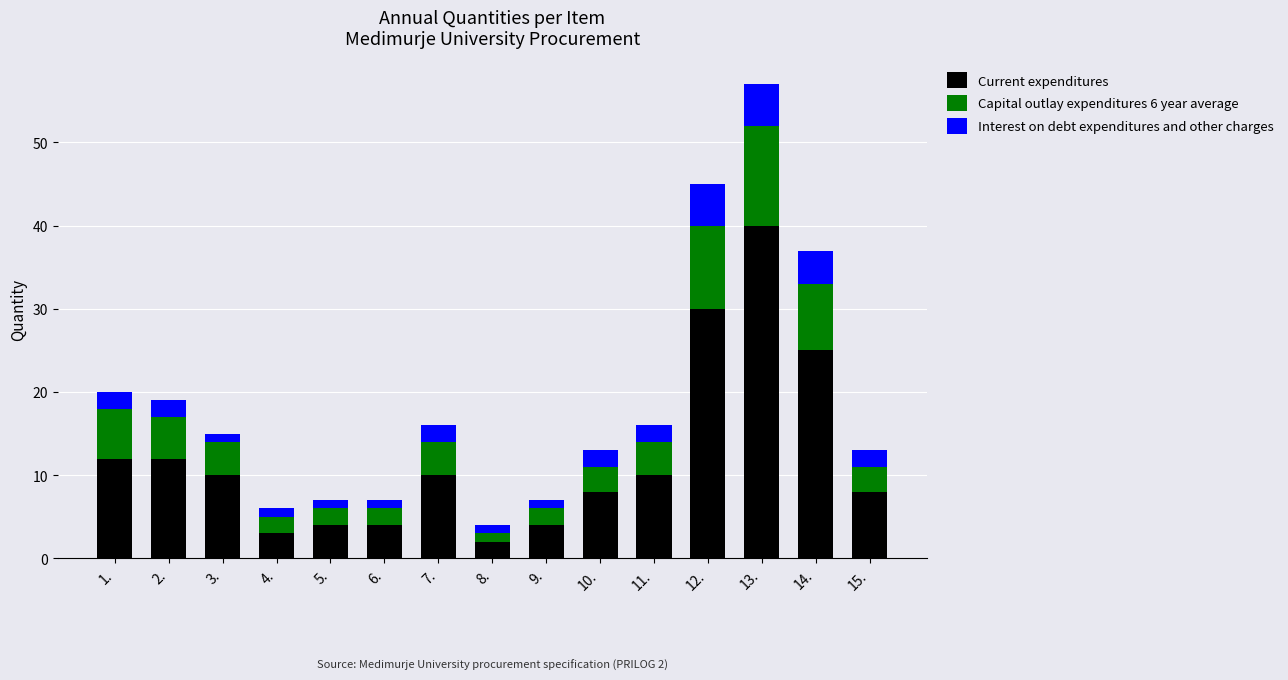

At which category is the sum across all series the highest?

13.